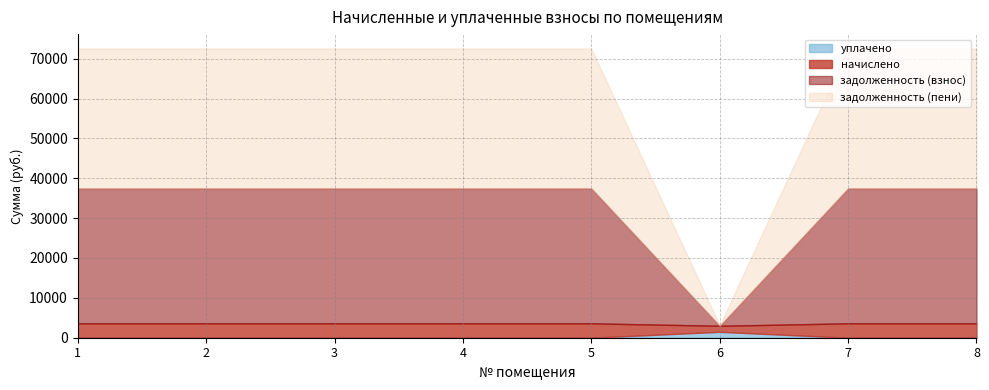

In задолженность (пени), how many points are lower than both neighbors (excluding endpoints)?

1